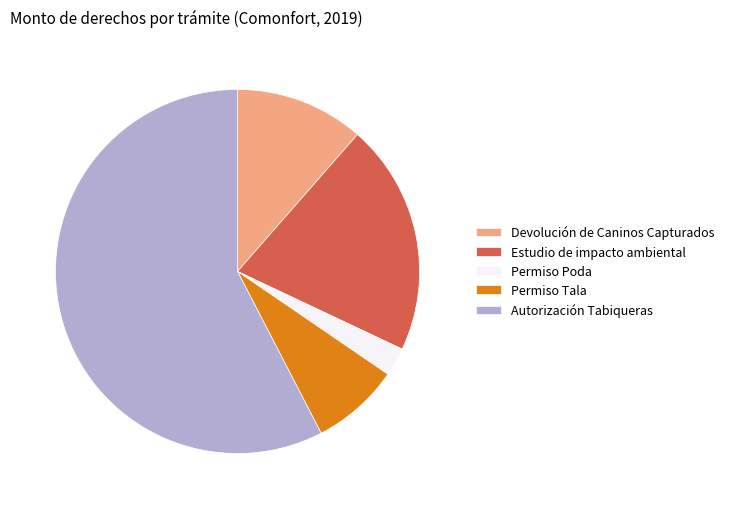

How many segments does this pie chart have?

5